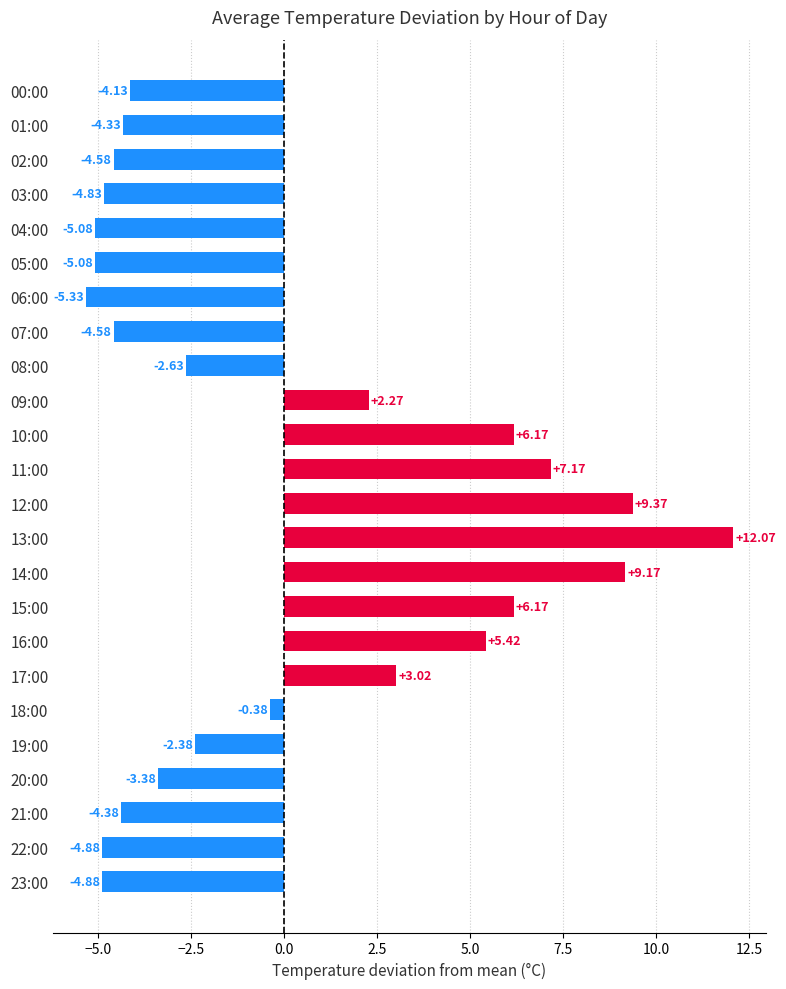

What is the sum of the values at 07:00 and 06:00?

-9.9